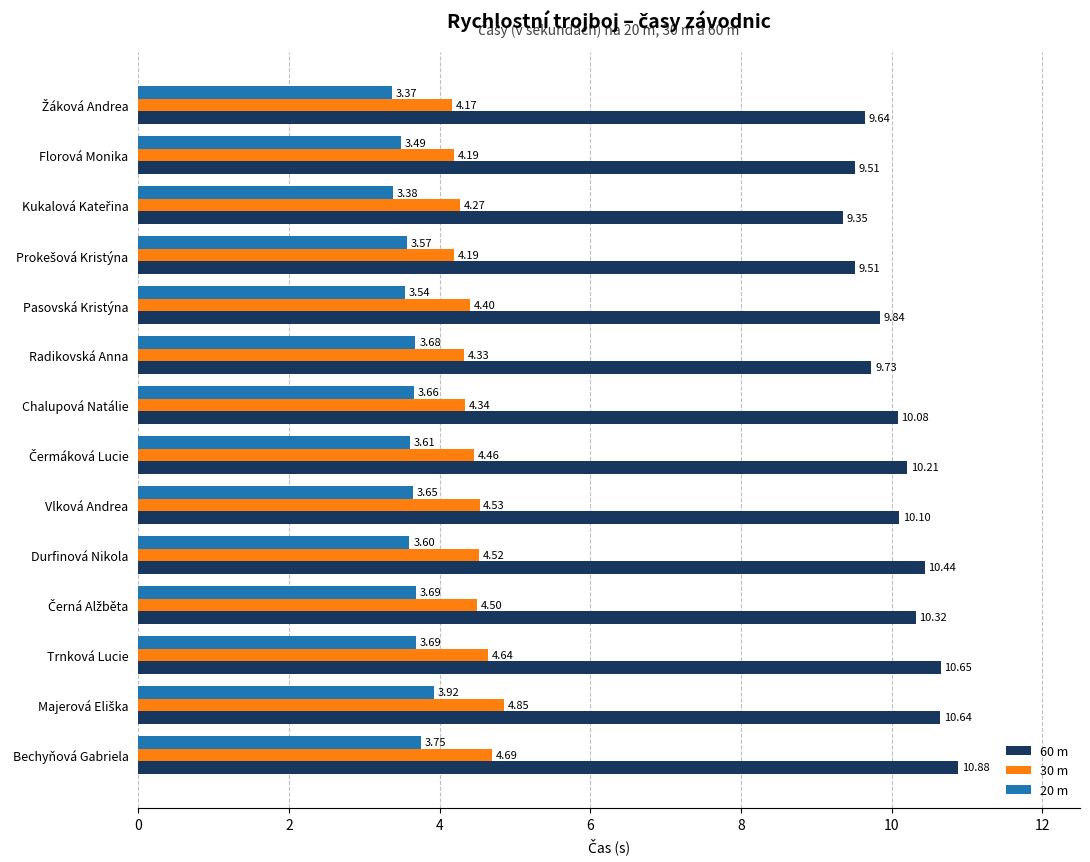

Which series has the largest total across all categories?

60 m